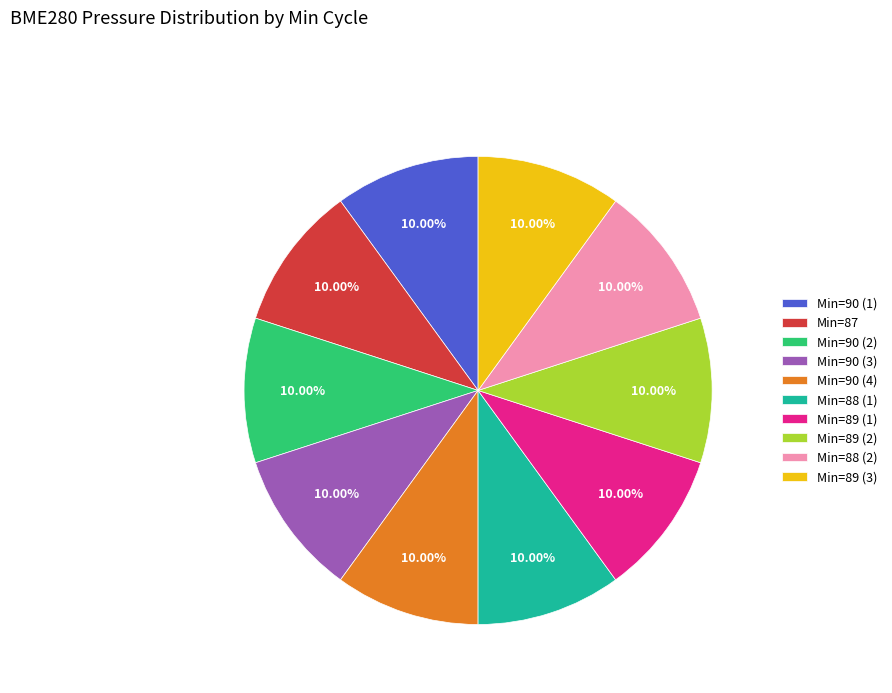

Is there any slice that represents more than half of the pie?

No